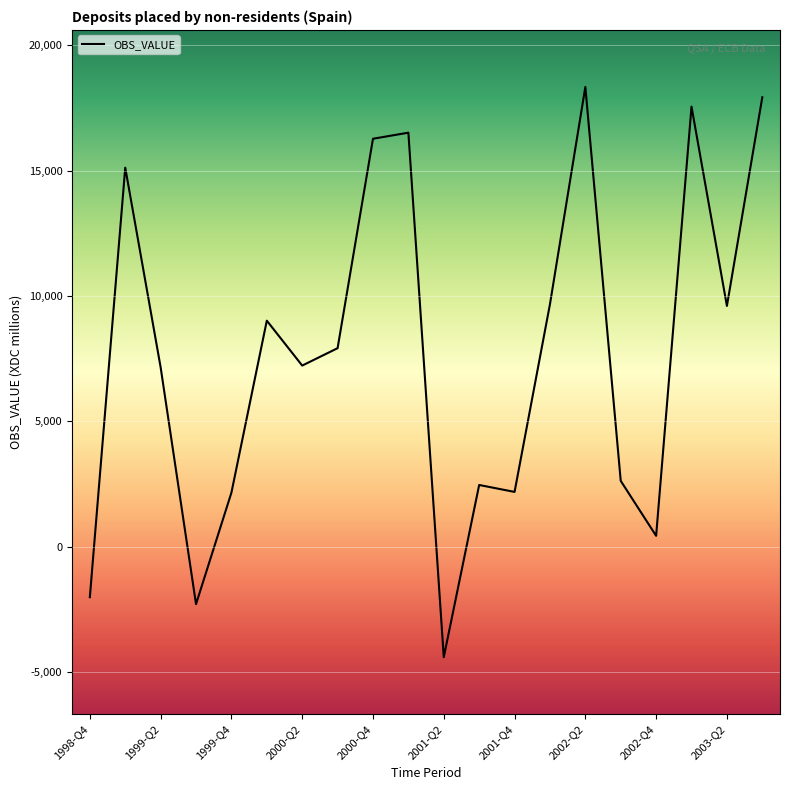

What is the difference between the maximum and minimum values?

22753